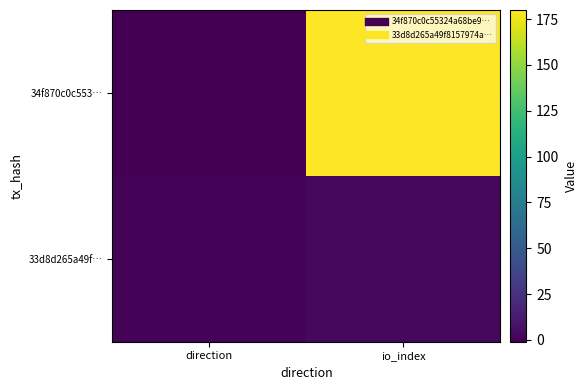

At which category is the sum across all series the highest?

io_index